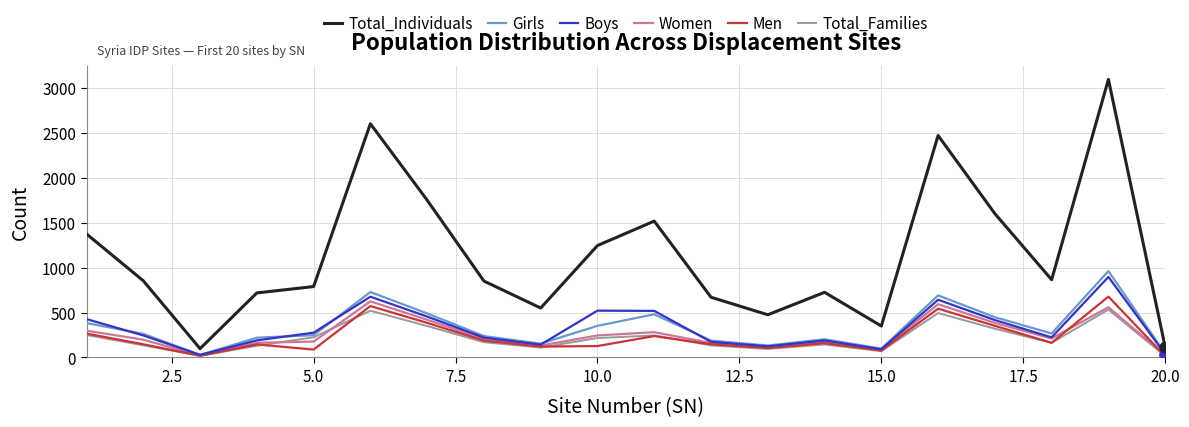

What are all the series names shown in the legend?

Total_Individuals, Girls, Boys, Women, Men, Total_Families